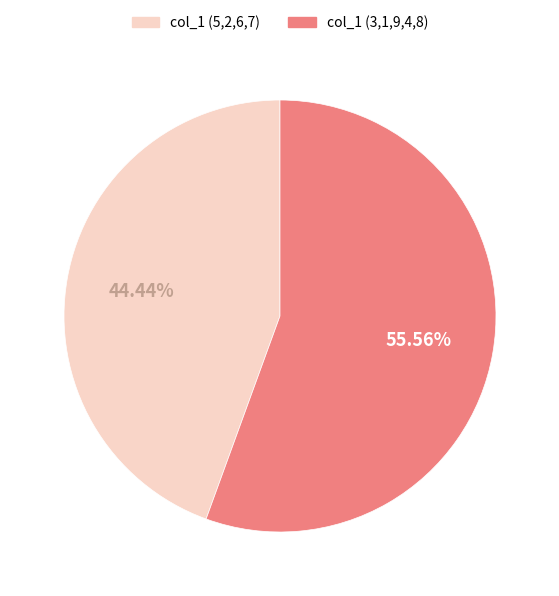

To the nearest percent, what is the average slice percentage?

50%